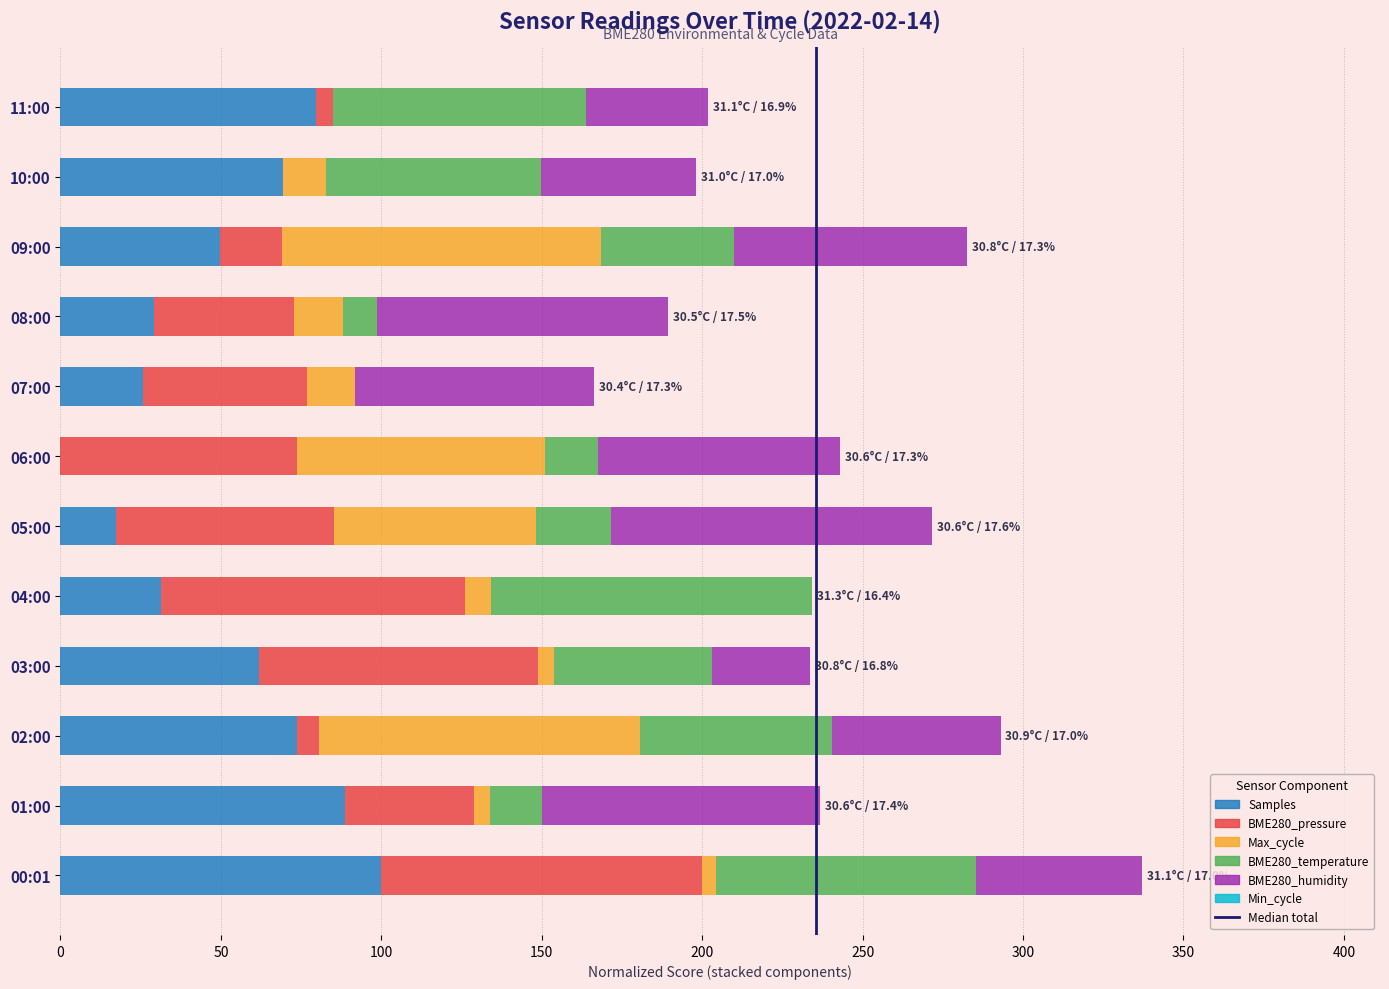

At which category is the sum across all series the highest?

00:01